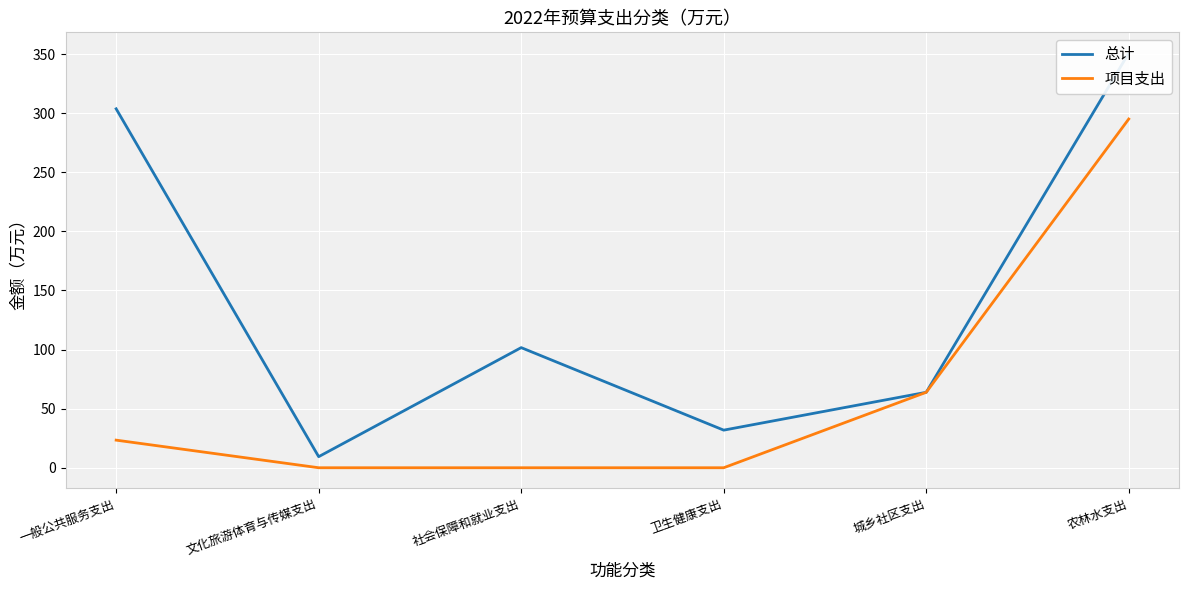

Reading left to right, what are all the values shown in this chart?

总计: 一般公共服务支出=303.8	文化旅游体育与传媒支出=9.4	社会保障和就业支出=101.7	卫生健康支出=31.8	城乡社区支出=63.9	农林水支出=350.9
项目支出: 一般公共服务支出=23.4	文化旅游体育与传媒支出=0.0	社会保障和就业支出=0.0	卫生健康支出=0.0	城乡社区支出=63.9	农林水支出=295.1